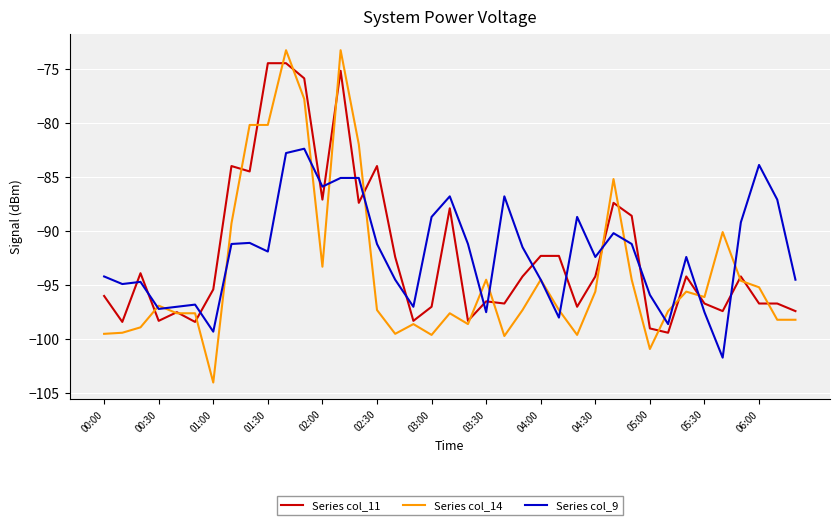

Which series has the largest range (max minus min)?

Series col_14